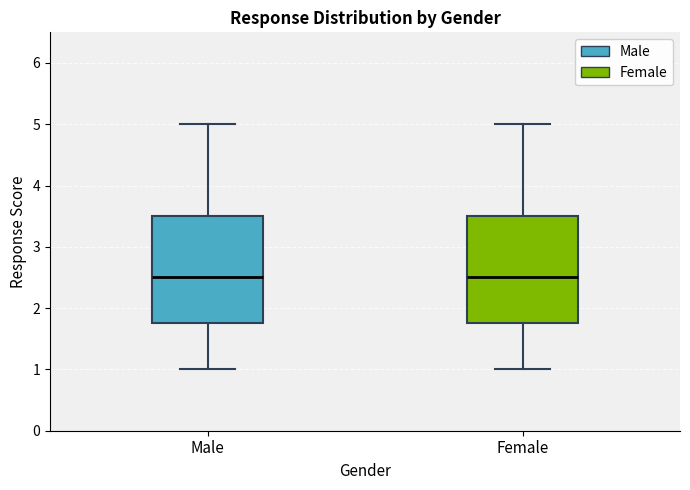

Where is the upper edge of the box for Female on the y-axis? The values are not printed on the chart, so give them approximately, as read against the axis.

3.5